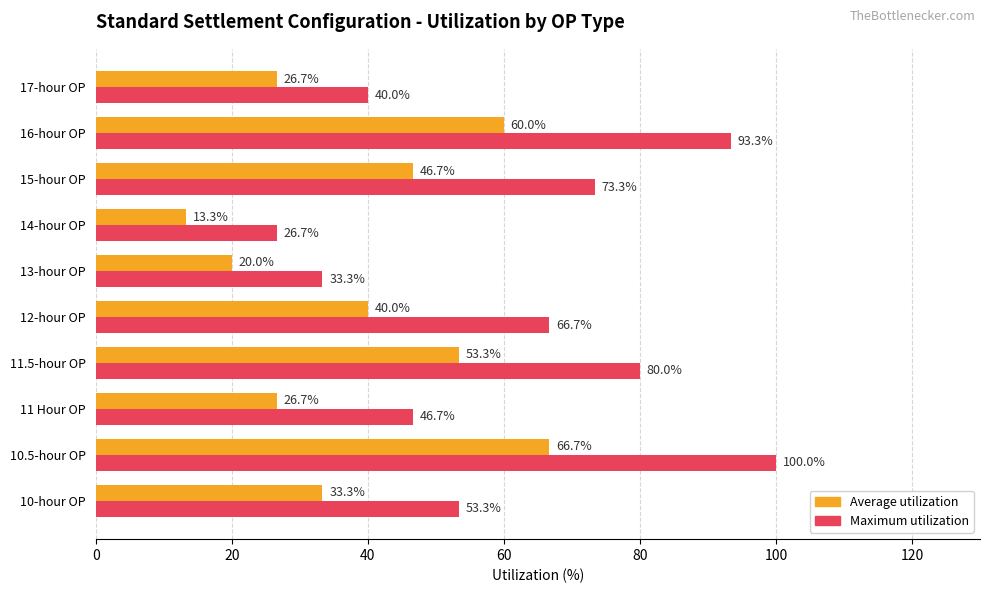

Which series has the largest total across all categories?

Maximum utilization